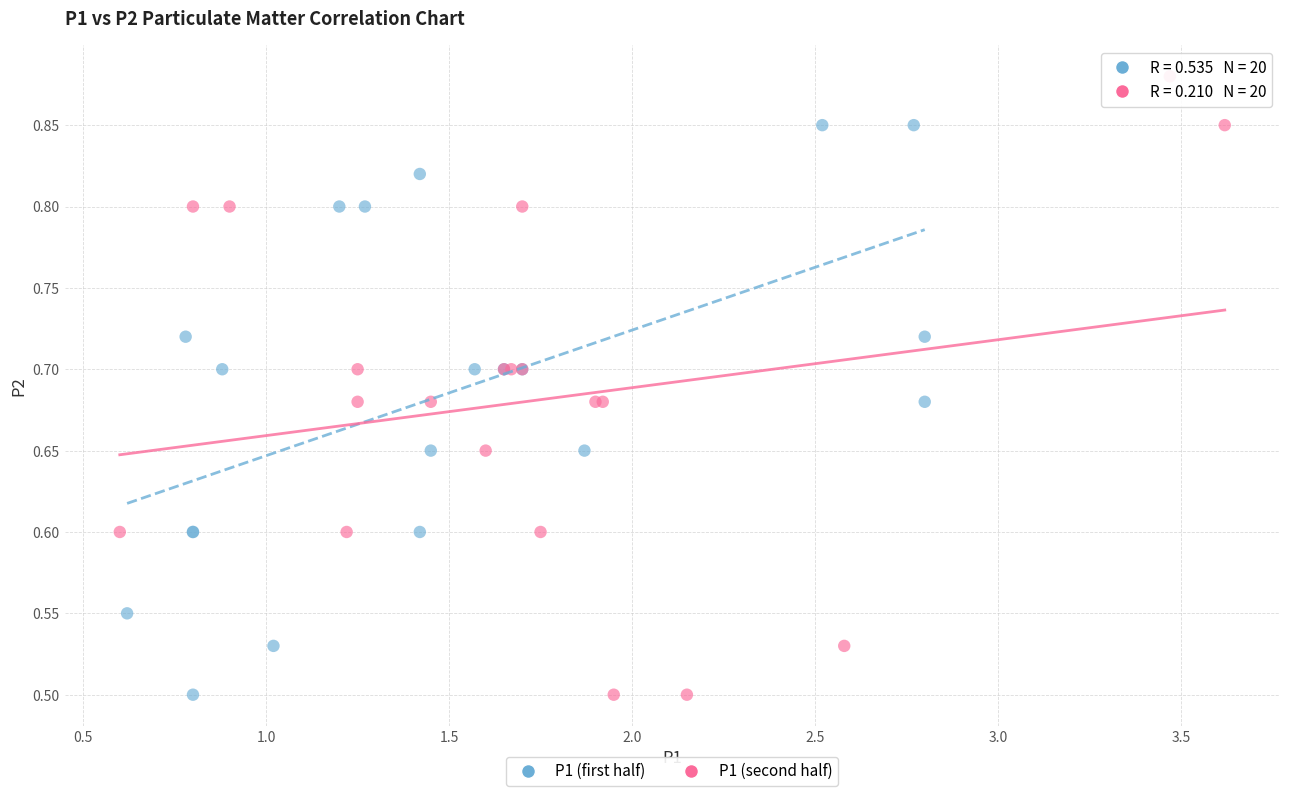

Which series reaches the maximum Y coordinate?

P1 (second half)